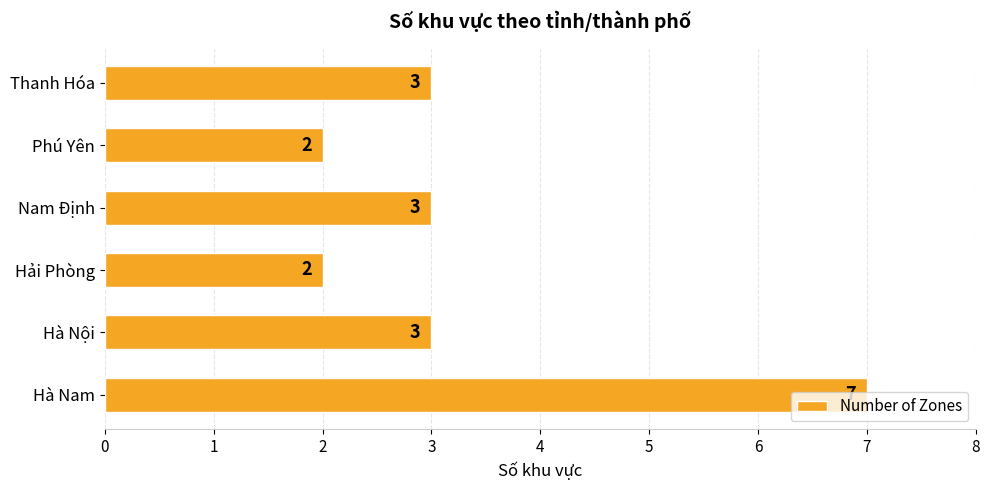

Does the chart contain stacked bars?

No